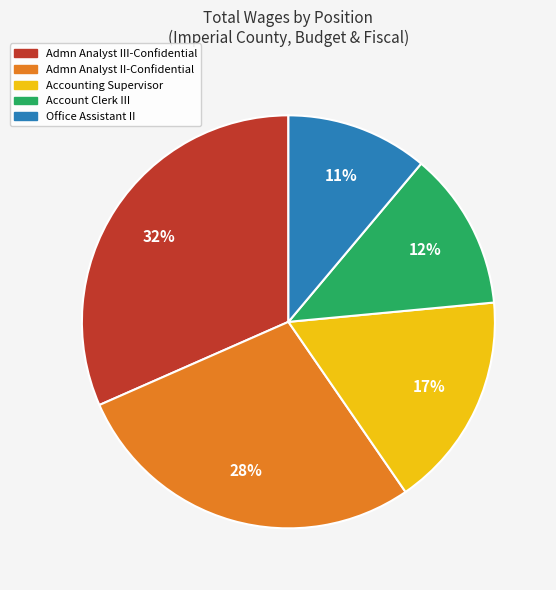

Which slice is the smallest?

Office Assistant II